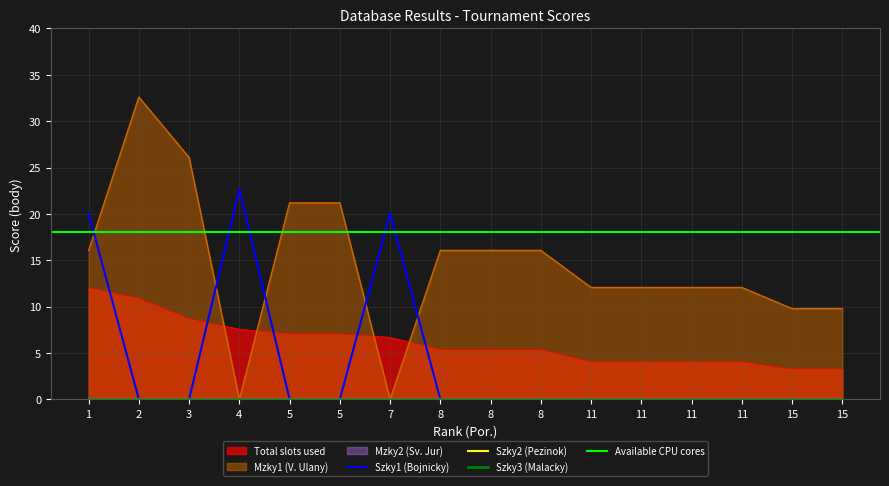

Reading left to right, extract all data points from this chart.

Total slots used: 1=12.0	2=10.9	3=8.7	4=7.6	5=7.1	5=7.1	7=6.7	8=5.3	8=5.3	8=5.3	11=4.0	11=4.0	11=4.0	11=4.0	15=3.3	15=3.3
Mzky1 (V. Ulany): 1=16.1	2=32.6	3=26.1	4=0.0	5=21.2	5=21.2	7=0.0	8=16.1	8=16.1	8=16.1	11=12.1	11=12.1	11=12.1	11=12.1	15=9.8	15=9.8
Szky1 (Bojnicky): 1=20.0	2=0.0	3=0.0	4=22.7	5=0.0	5=0.0	7=20.0	8=0.0	8=0.0	8=0.0	11=0.0	11=0.0	11=0.0	11=0.0	15=0.0	15=0.0